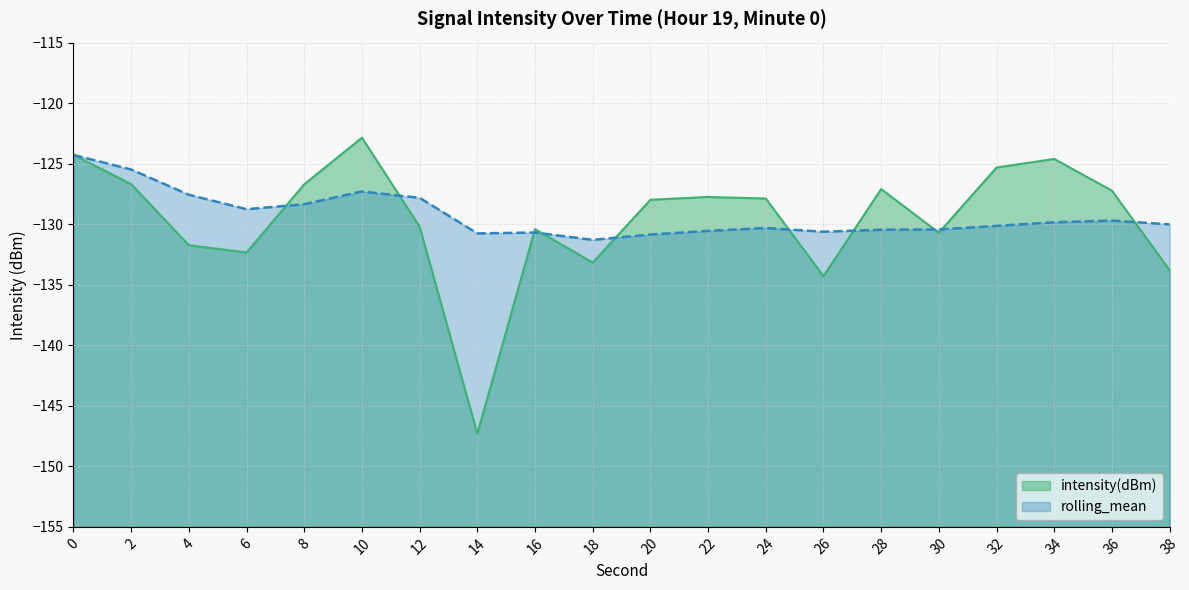

Reading right to left, what are all the values shown in this chart?

intensity(dBm): 38=-133.8	36=-127.2	34=-124.6	32=-125.3	30=-130.7	28=-127.1	26=-134.3	24=-127.9	22=-127.7	20=-128.0	18=-133.2	16=-130.4	14=-147.3	12=-130.2	10=-122.9	8=-126.7	6=-132.3	4=-131.7	2=-126.7	0=-124.3
rolling_mean: 38=-130.0	36=-129.7	34=-129.8	32=-130.1	30=-130.4	28=-130.5	26=-130.6	24=-130.3	22=-130.6	20=-130.9	18=-131.3	16=-130.7	14=-130.8	12=-127.8	10=-127.3	8=-128.3	6=-128.8	4=-127.6	2=-125.5	0=-124.3